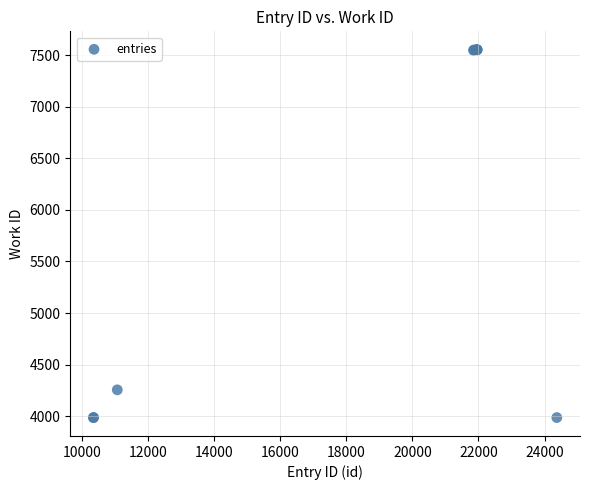

What Y value in the scatter plot is closest to 5769?

4255